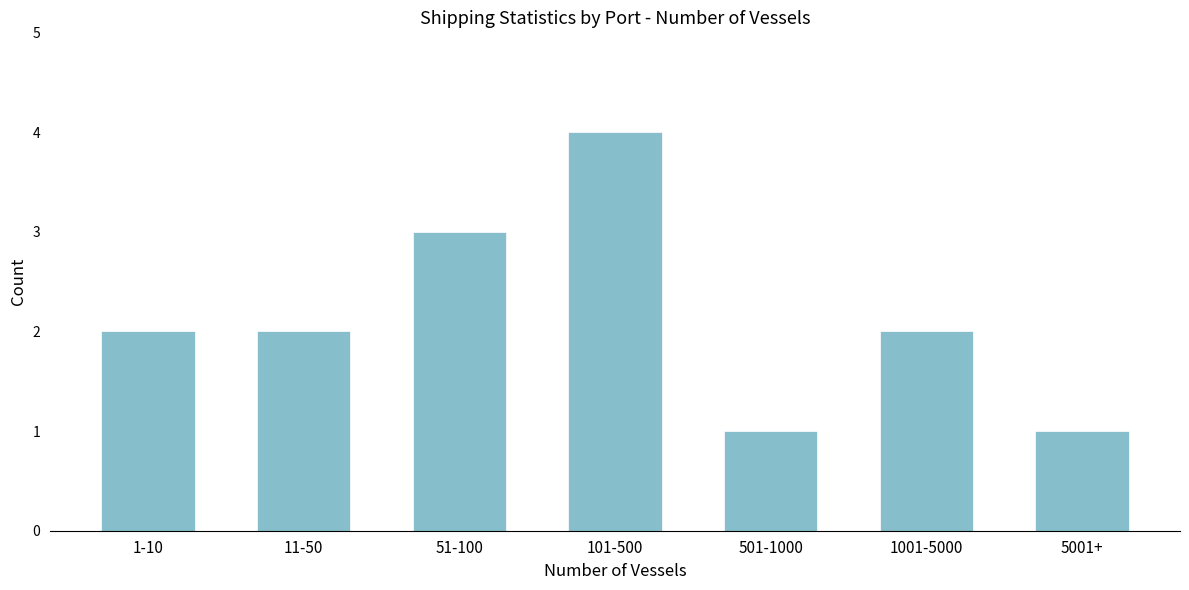

Reading left to right, what are all the values shown in this chart?

2	2	3	4	1	2	1